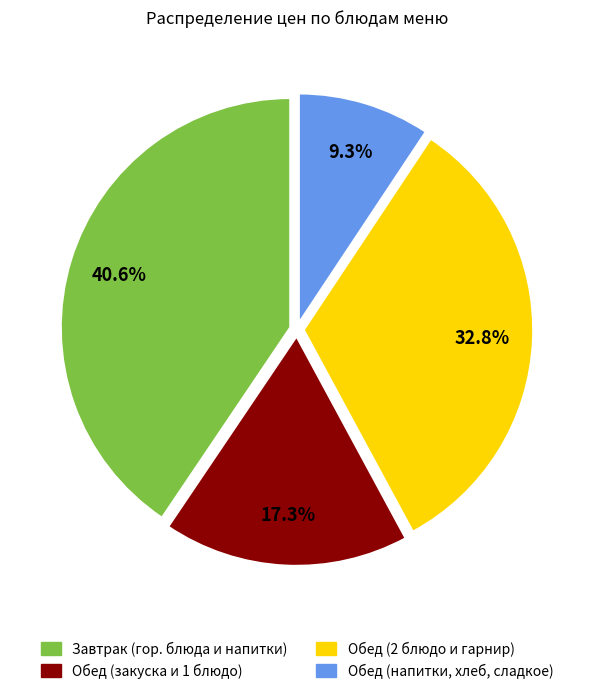

Does any single category account for the majority?

No